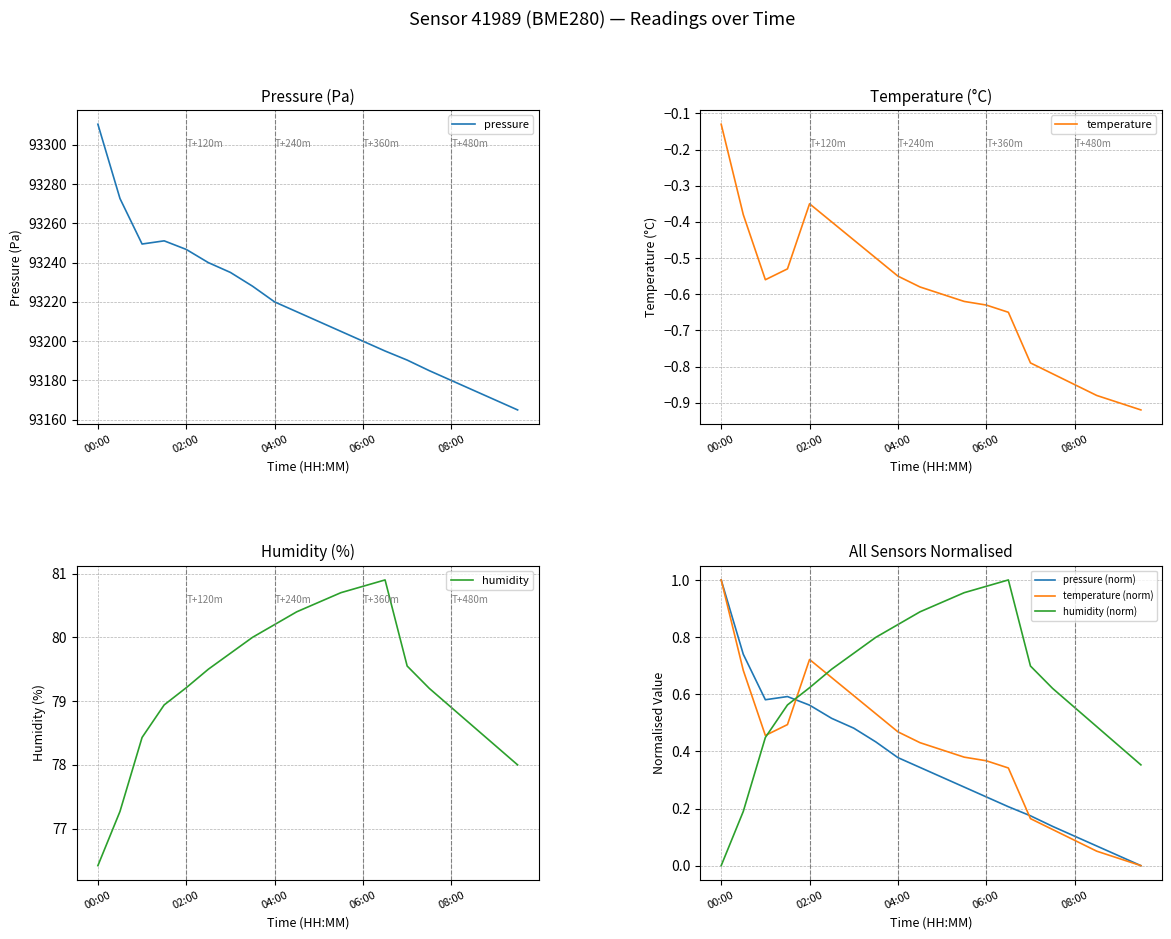

What is the sum of all humidity values?

1585.6